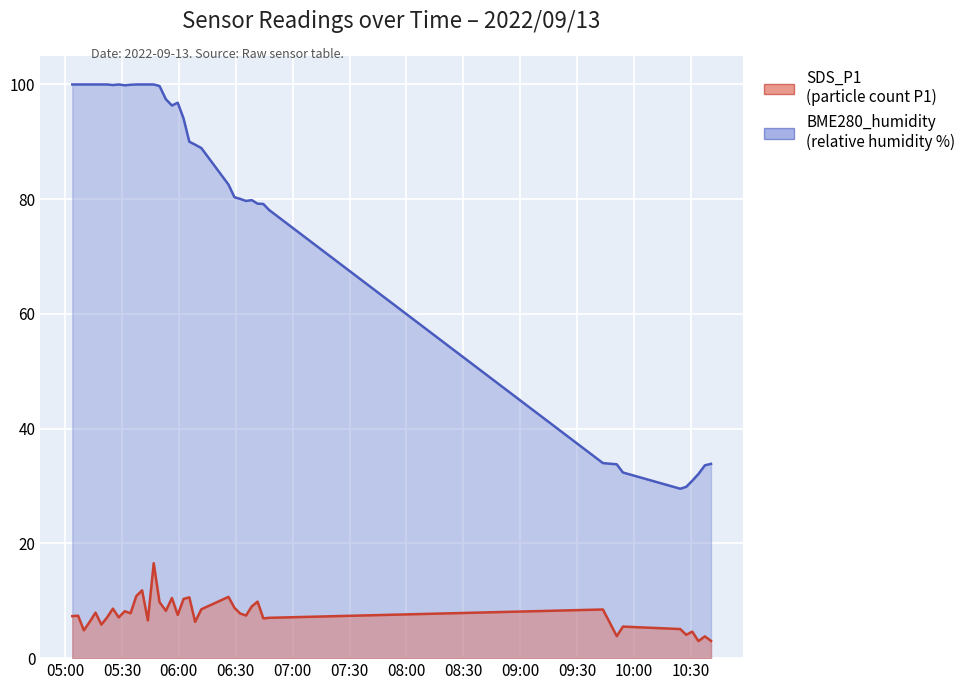

Reading left to right, extract all data points from this chart.

SDS_P1: 7.3	7.4	4.8	6.3	7.9	5.8	7.1	8.6	7.1	8.2	7.8	10.8	11.8	6.6	16.6	9.8	8.2	10.5	7.5	10.3	10.6	6.3	8.5	10.7	8.8	7.8	7.4	9.0	9.8	6.9	7.0	8.5	3.8	5.5	5.1	4.1	4.6	3.0	3.8	3.0
BME280_humidity: 100.0	100.0	100.0	100.0	100.0	100.0	100.0	99.9	100.0	99.9	100.0	100.0	100.0	100.0	100.0	99.7	97.4	96.3	96.8	94.1	90.0	89.5	88.9	82.5	80.3	80.0	79.7	79.8	79.2	79.2	78.1	34.0	33.8	32.4	29.5	29.9	30.9	32.1	33.6	33.9